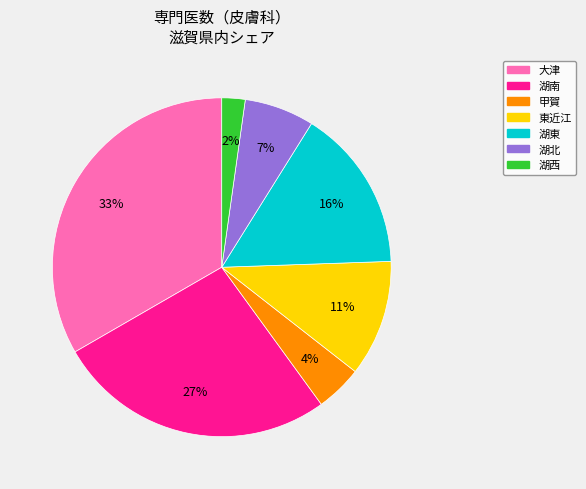

To the nearest percent, what portion does 湖東 represent?

16%